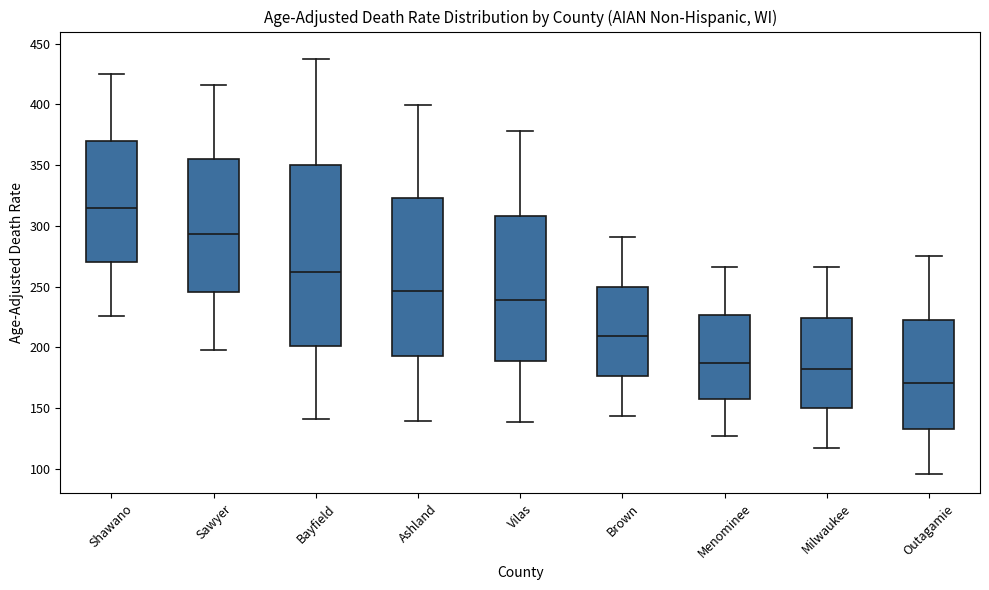

Which box has the highest median line?

Shawano